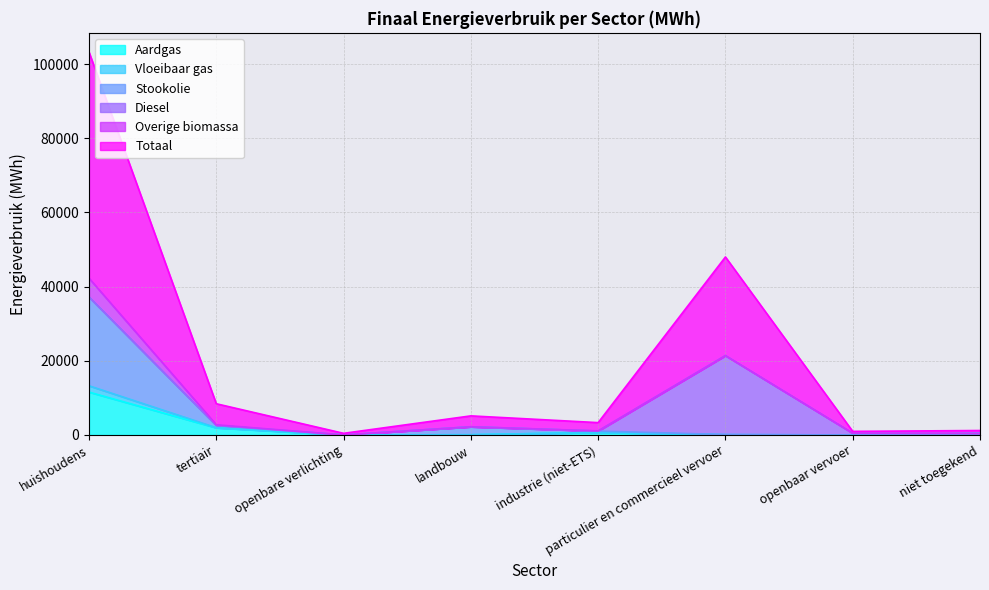

The Overige biomassa series shows 181.1 at tertiair. True or false?

True